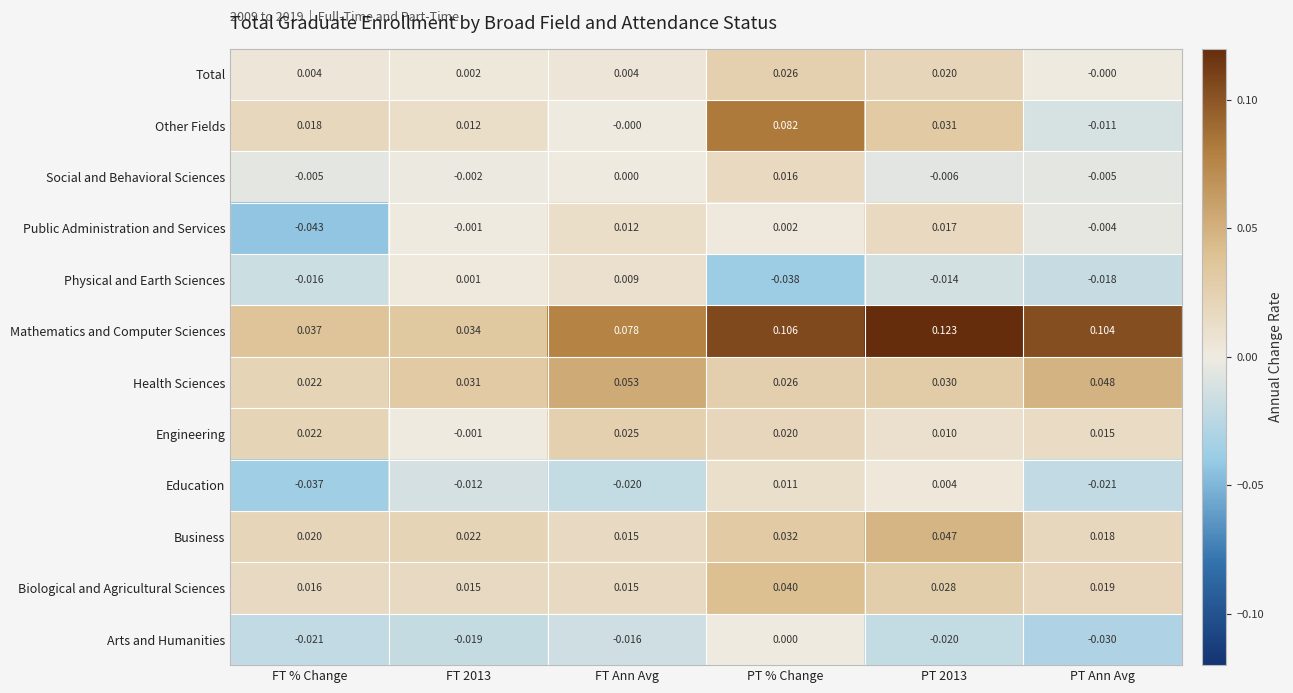

Where does the Education series first go above 0?

PT % Change